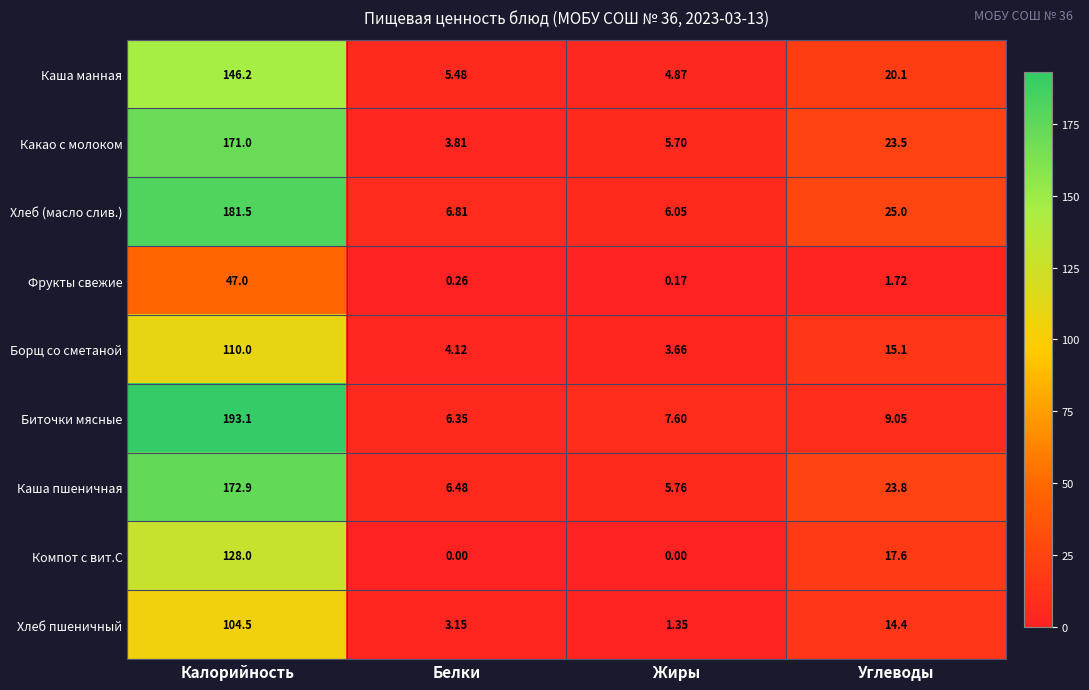

Rank the series by their maximum value, from lowest to highest.

Фрукты свежие, Хлеб пшеничный, Борщ со сметаной, Компот с вит.С, Каша манная, Какао с молоком, Каша пшеничная, Хлеб (масло слив.), Биточки мясные